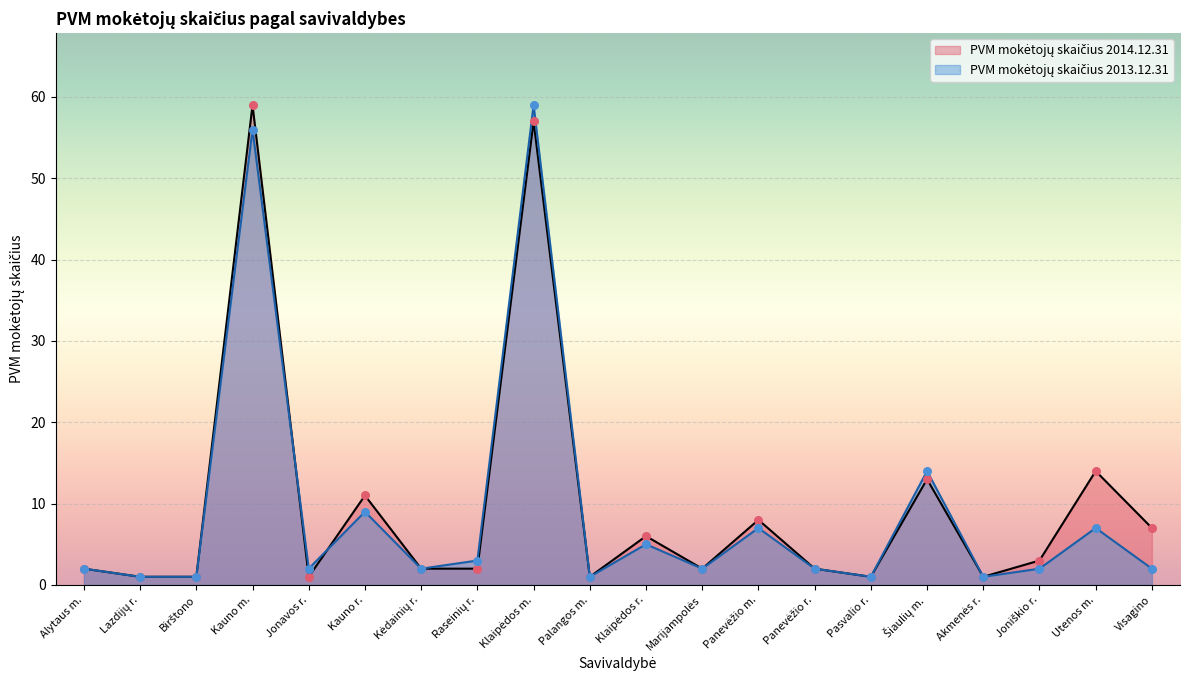

Which series reaches the minimum Y coordinate?

PVM mokėtojų skaičius 2014.12.31